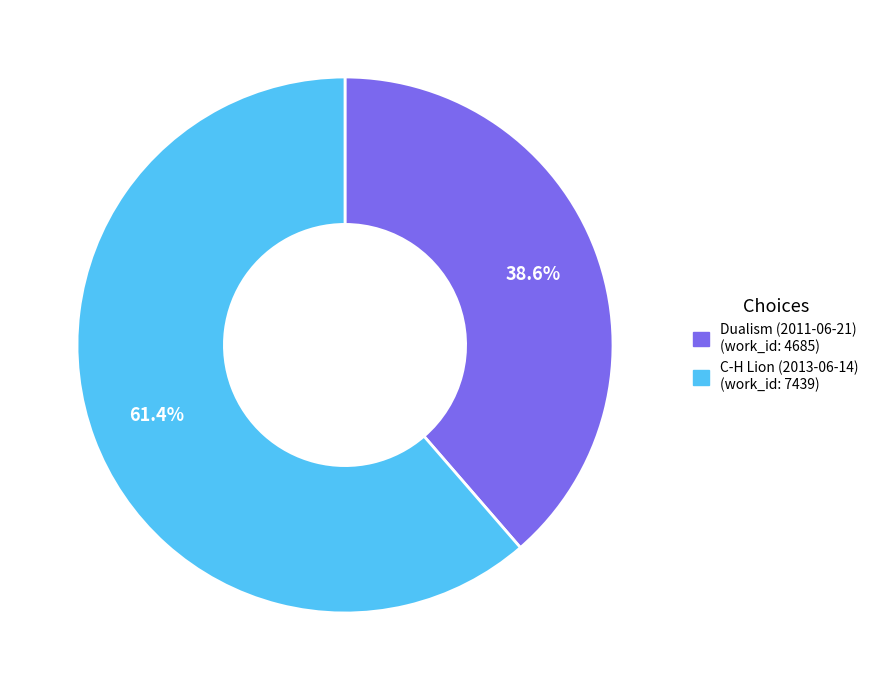

The C-H Lion (2013-06-14) slice represents 76% of the pie. True or false?

False